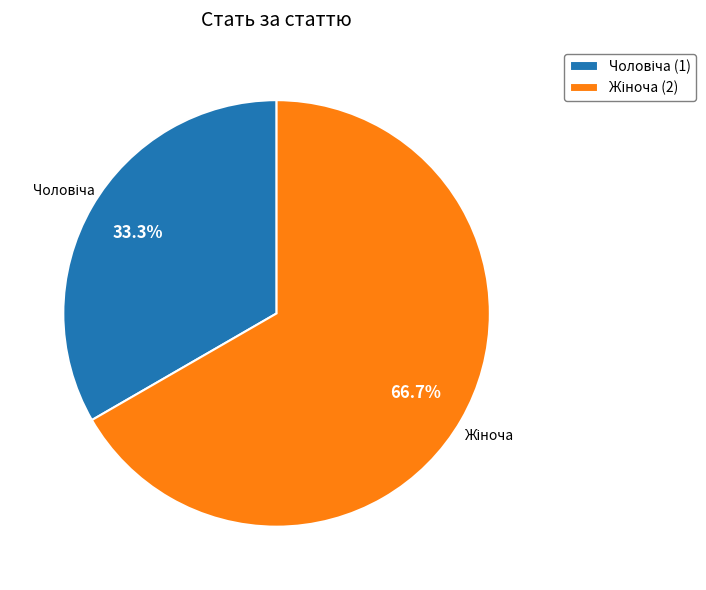

Does any single category account for the majority?

Yes